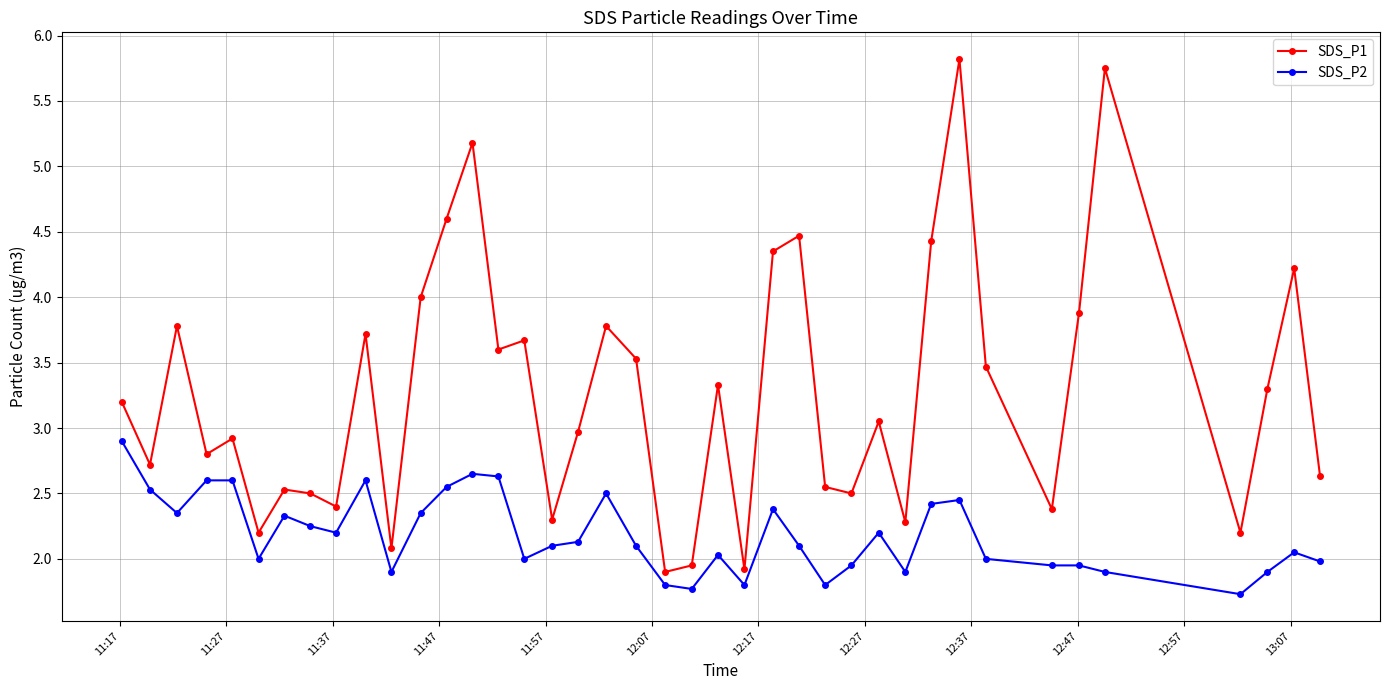

What is the sum of all SDS_P1 values?

130.9